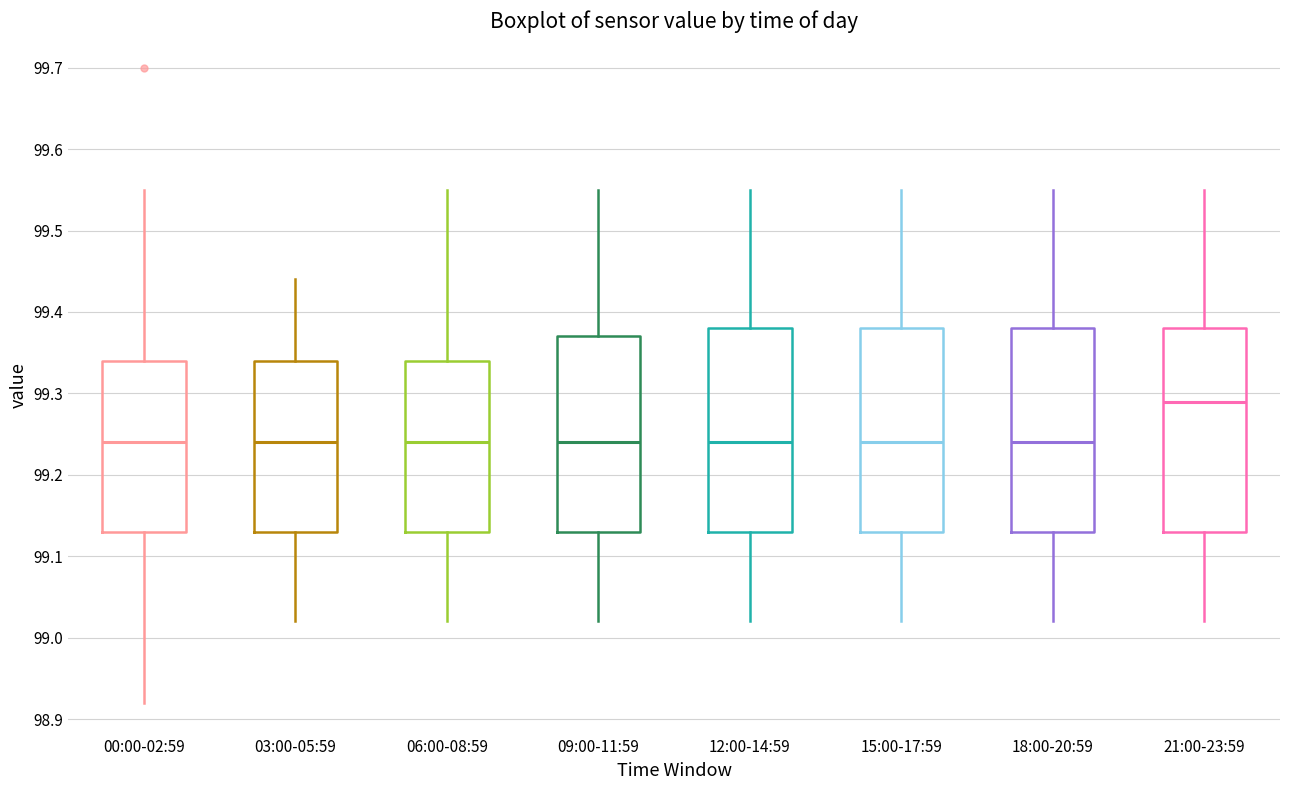

Reading left to right, transcribe this box plot: for each box, give where its median line is, the range the box spans, and where its two whiskers end, as read against the y-axis. The values are not printed on the chart, so give them approximately, as read against the axis.

00:00-02:59: median 99.24, box 99.13 to 99.34, whiskers 98.92 to 99.55
03:00-05:59: median 99.24, box 99.13 to 99.34, whiskers 99.02 to 99.44
06:00-08:59: median 99.24, box 99.13 to 99.34, whiskers 99.02 to 99.55
09:00-11:59: median 99.24, box 99.13 to 99.37, whiskers 99.02 to 99.55
12:00-14:59: median 99.24, box 99.13 to 99.38, whiskers 99.02 to 99.55
15:00-17:59: median 99.24, box 99.13 to 99.38, whiskers 99.02 to 99.55
18:00-20:59: median 99.24, box 99.13 to 99.38, whiskers 99.02 to 99.55
21:00-23:59: median 99.29, box 99.13 to 99.38, whiskers 99.02 to 99.55